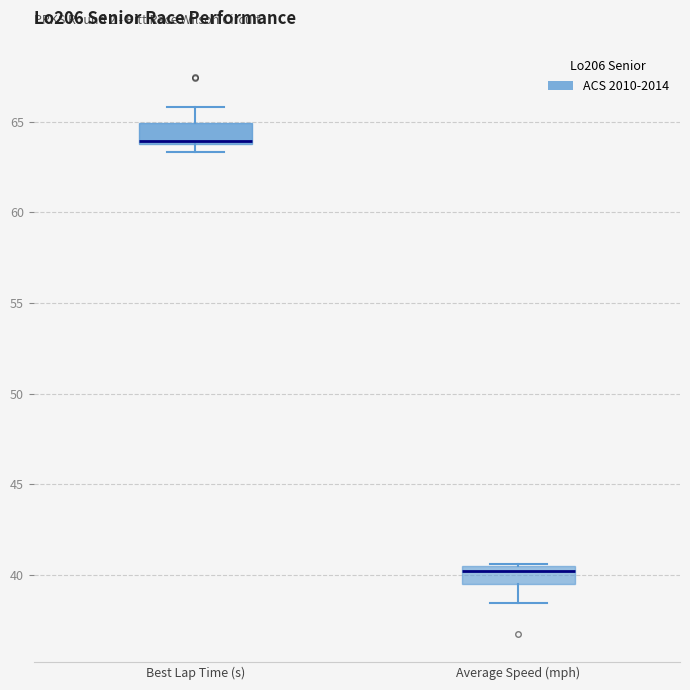

Reading left to right, transcribe this box plot: for each box, give where its median line is, the range the box spans, and where its two whiskers end, as read against the y-axis. The values are not printed on the chart, so give them approximately, as read against the axis.

Best Lap Time (s): median 64.0 (just above the box's lower edge), box 64.0 to 65.0, whiskers 63.5 to 66.0
Average Speed (mph): median 40.0, box 39.5 to 40.5, whiskers 38.5 to 40.5